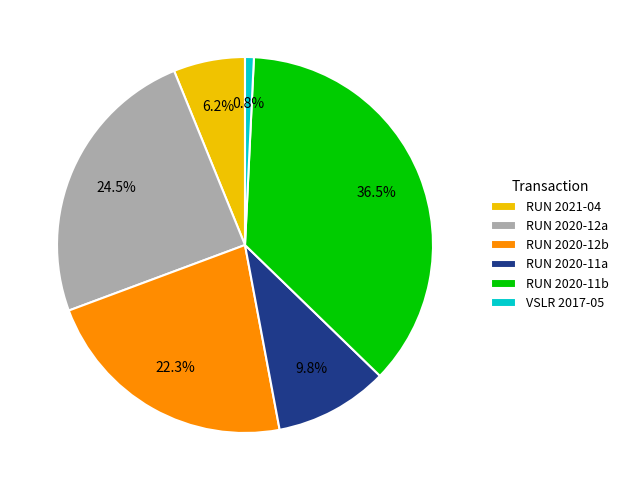

Combined, do VSLR 2017-05 and RUN 2021-04 account for over 50%?

No